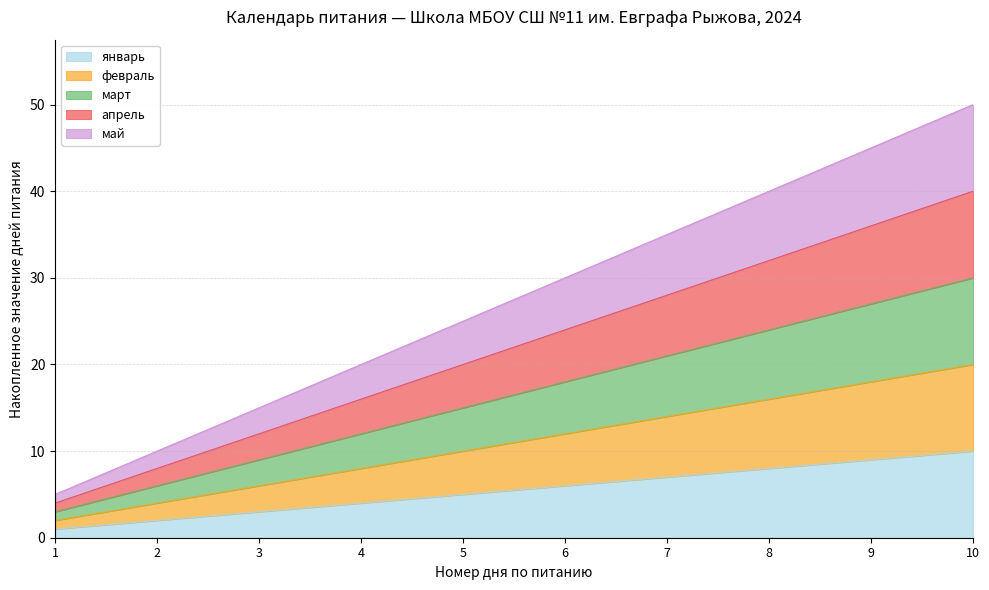

At how many categories does at least one series exceed 20?

6